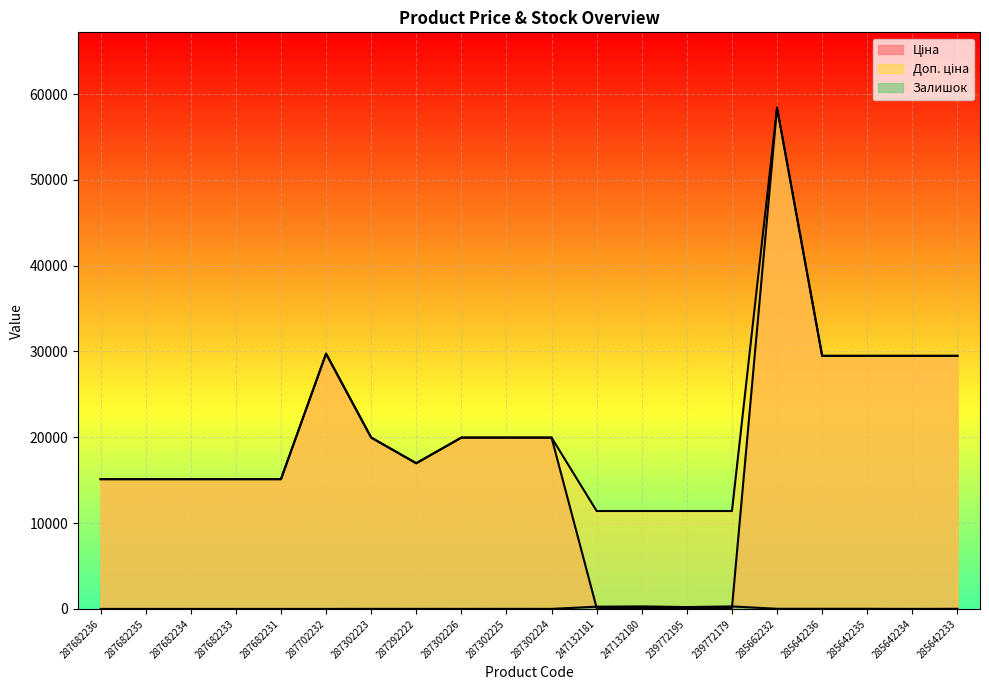

Is it true that Ціна equals 7617.0 at 287682236?

False